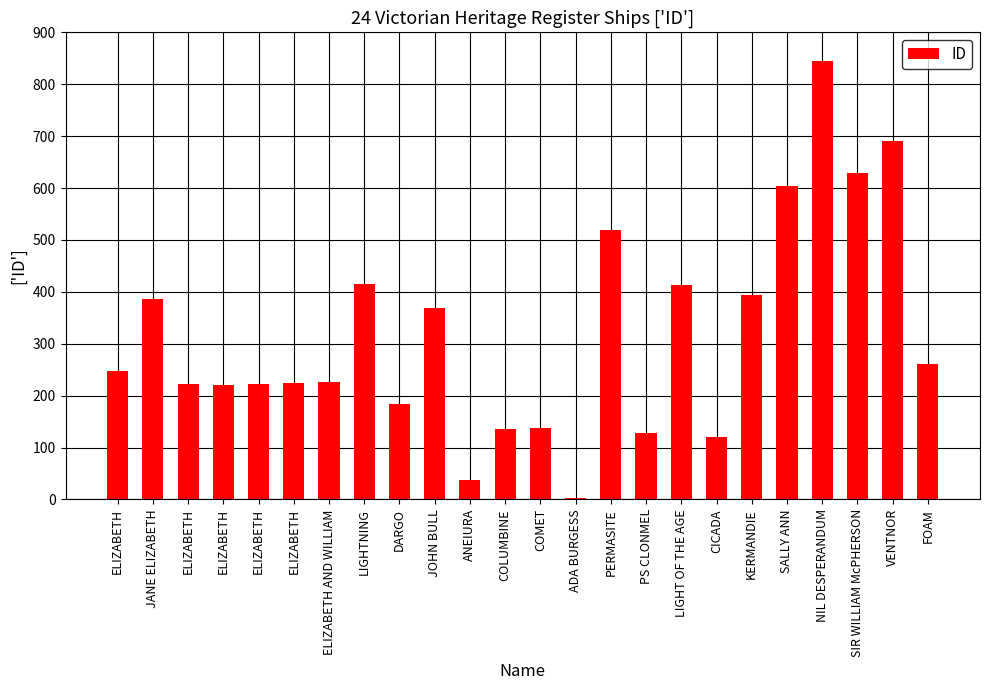

What value does the data have at CICADA, to the nearest 100?

100